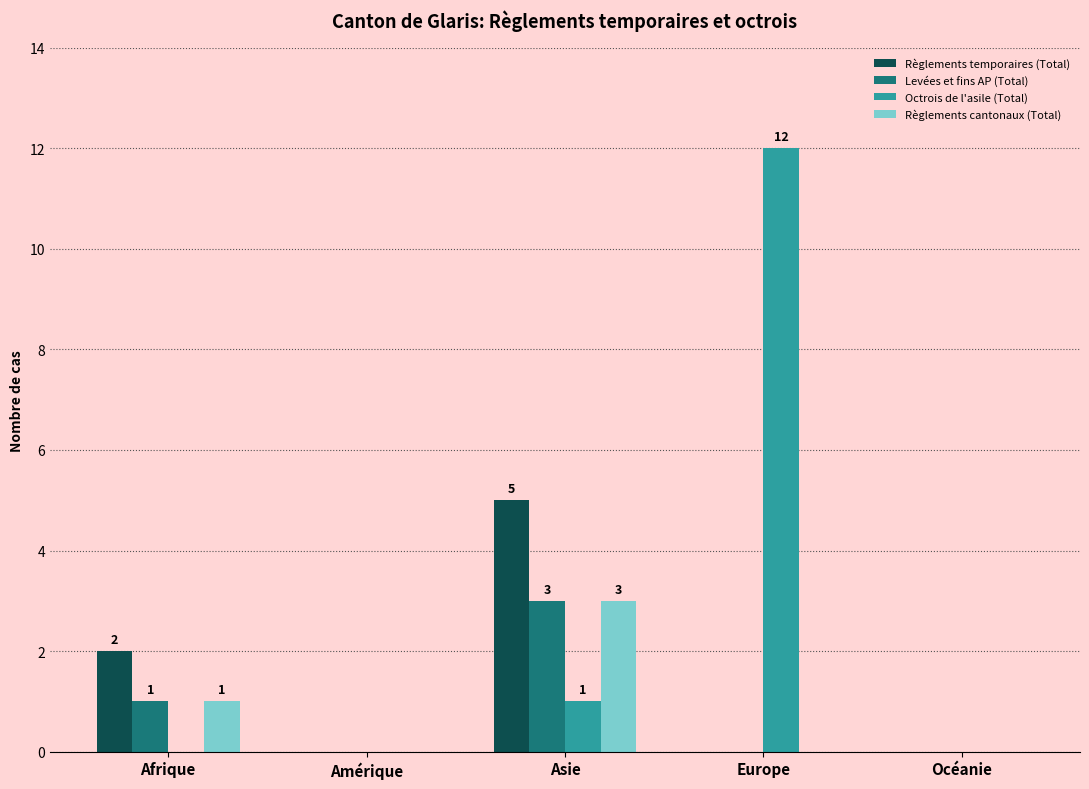

Between Afrique and Océanie, which series saw the biggest shift?

Règlements temporaires (Total)